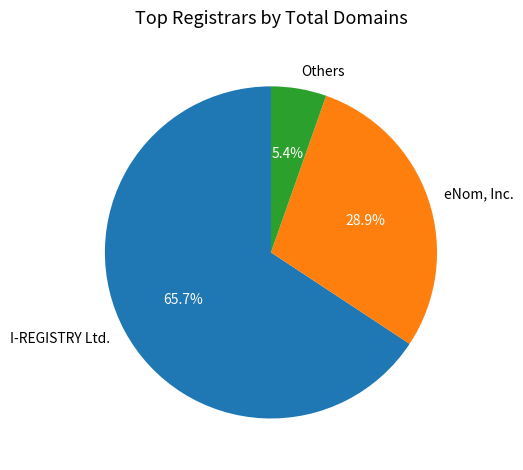

How many segments does this pie chart have?

3